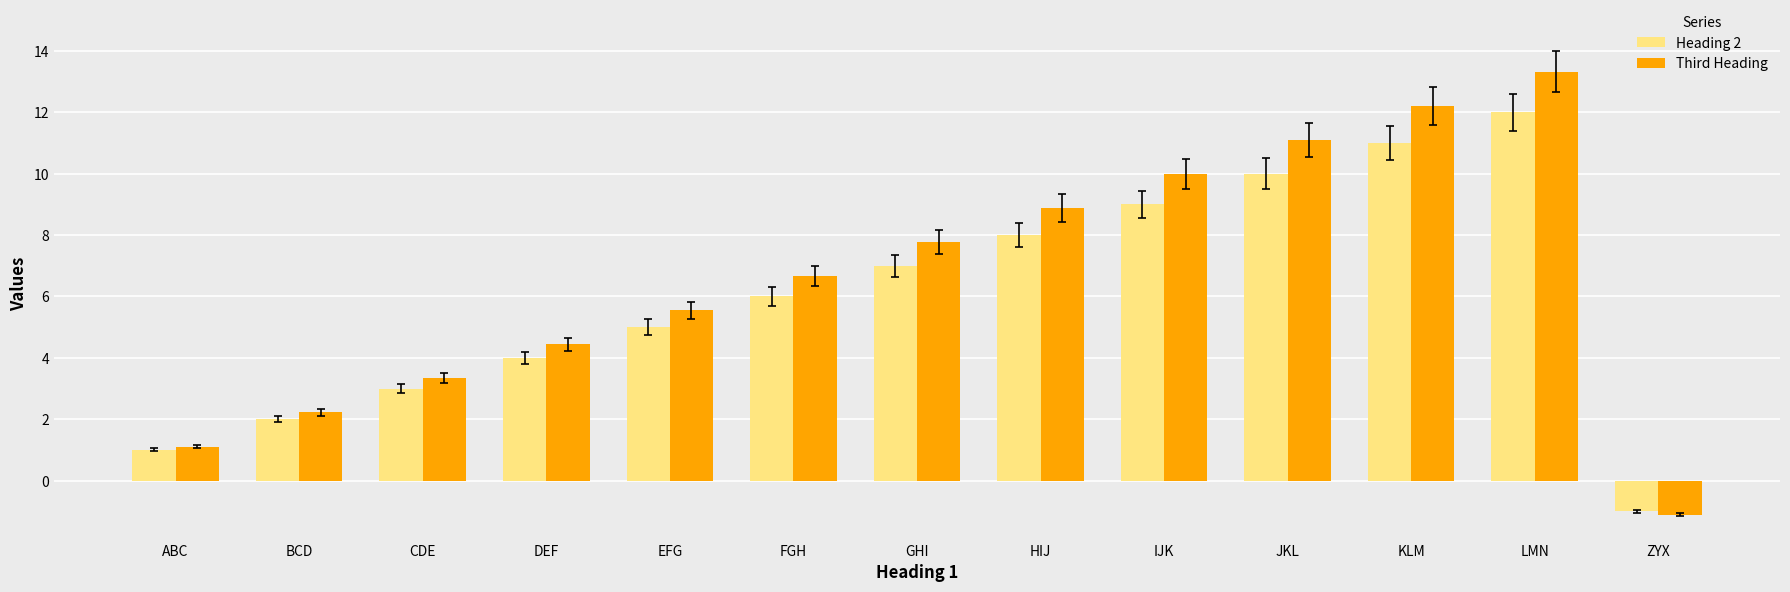

Is it true that Third Heading equals 5.0 at JKL?

False